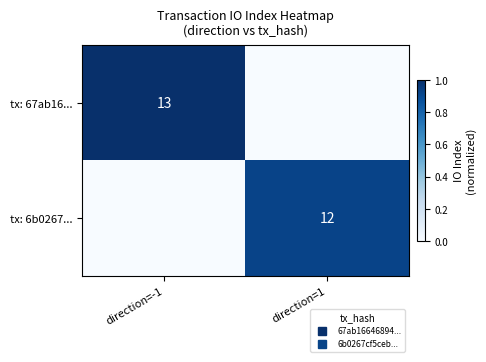

What is the difference between the maximum and minimum values in the tx: 6b0267... series?

0.9